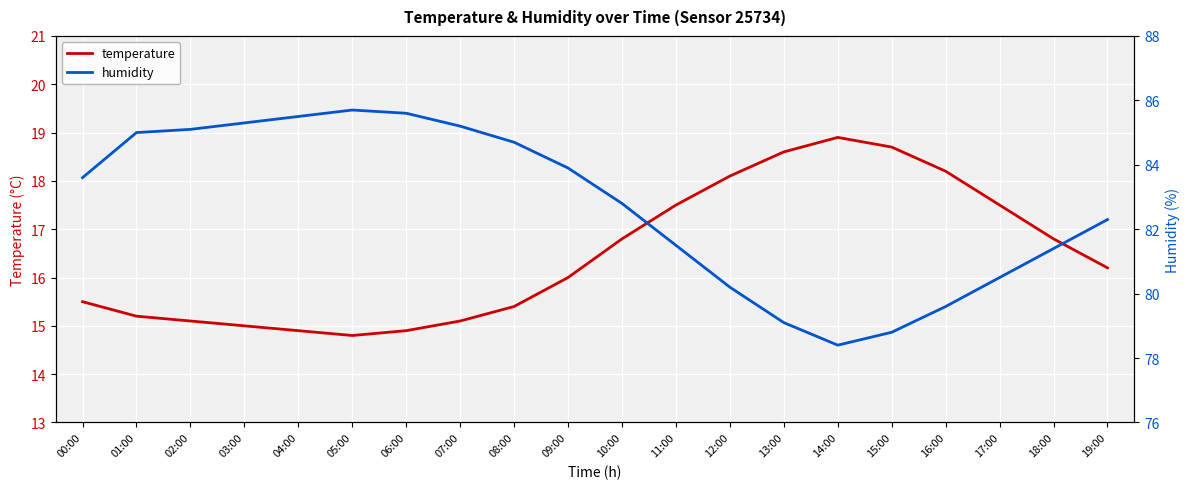

At how many categories does at least one series exceed 42?

20